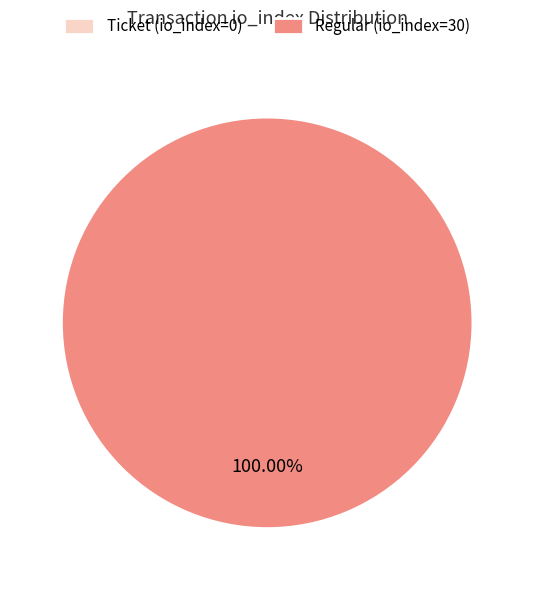

True or false: Ticket (io_index=0) accounts for 13% of the total.

False